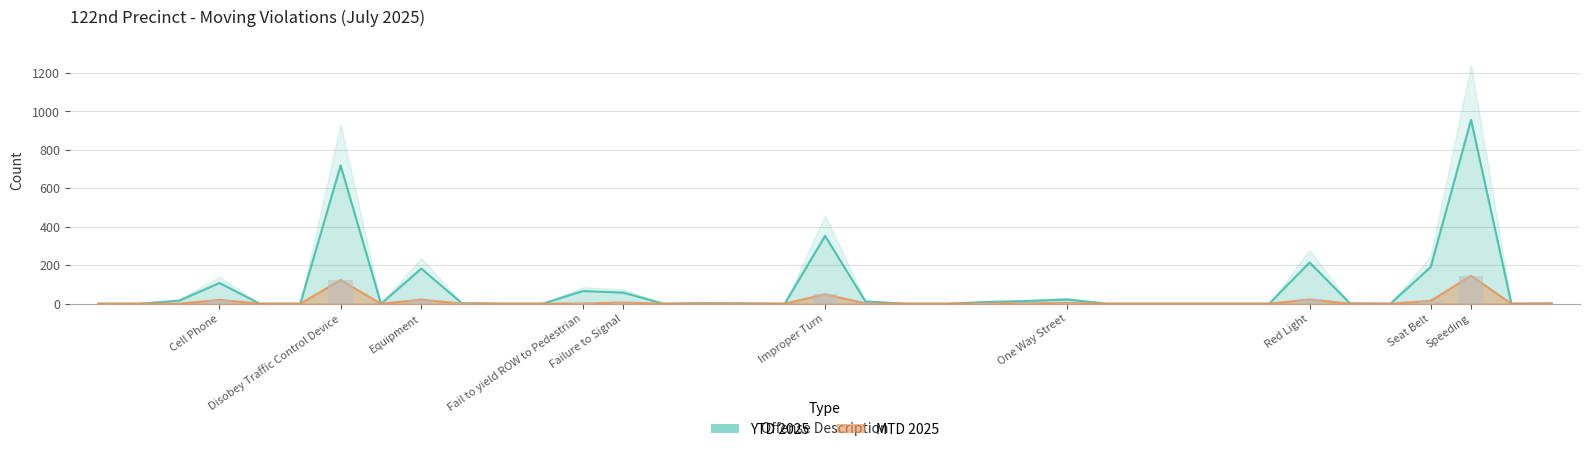

What position from the left is Disobey Traffic Control Device?

7